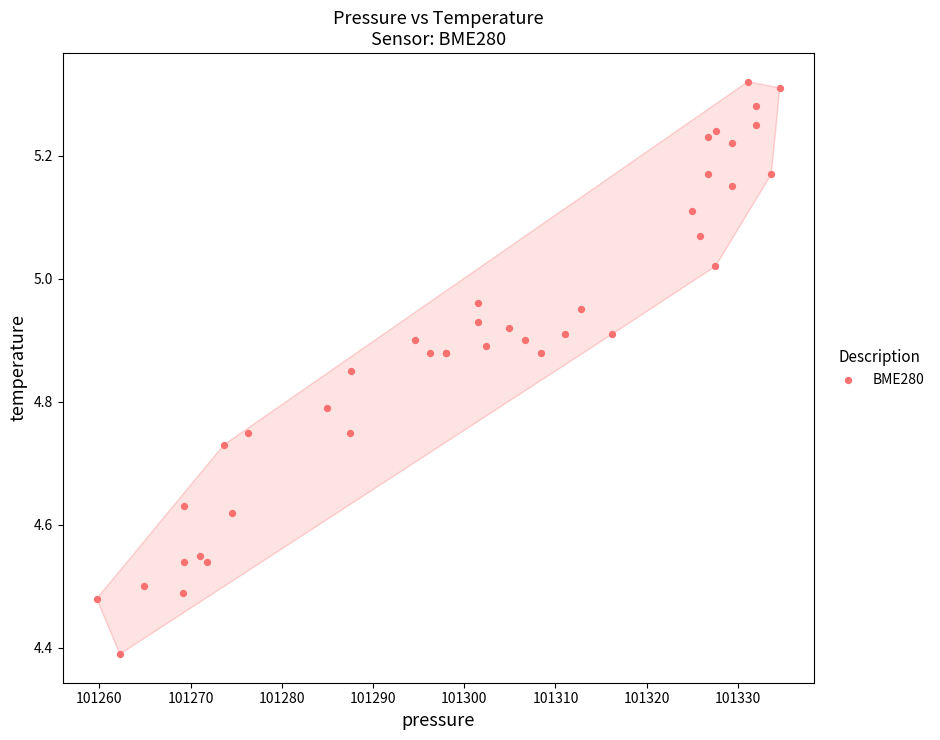

What Y value in the scatter plot is closest to 4?

4.4